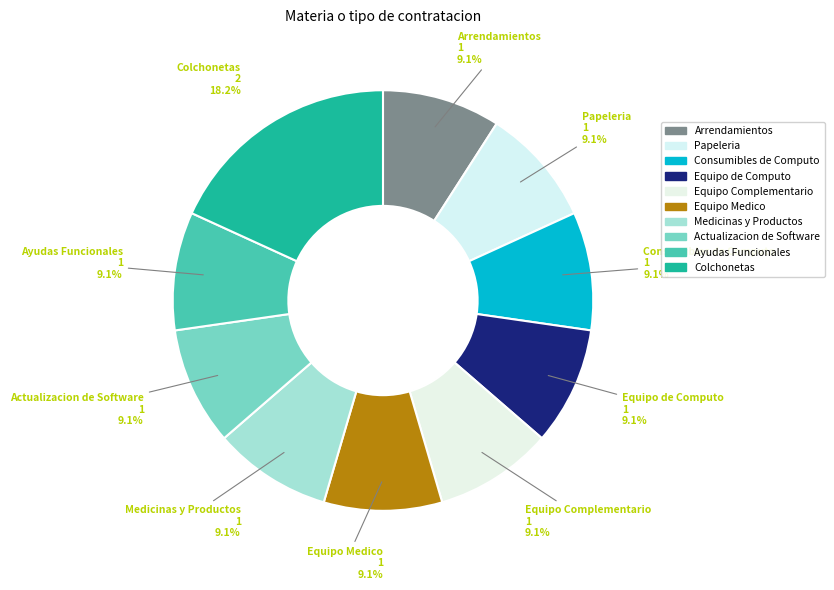

Count the number of slices in the pie.

10